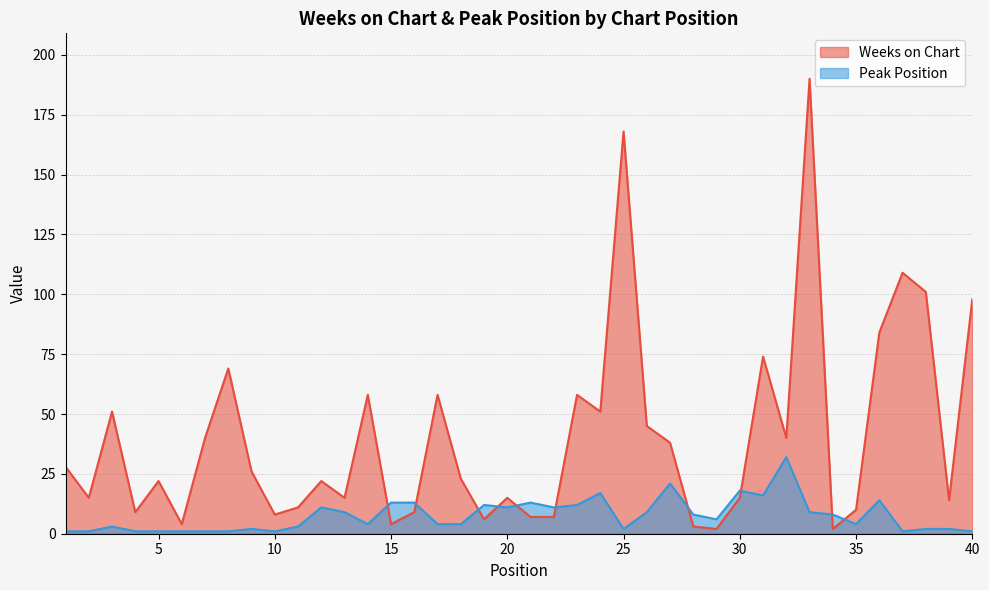

The Weeks on Chart series shows 3 at 28. True or false?

True